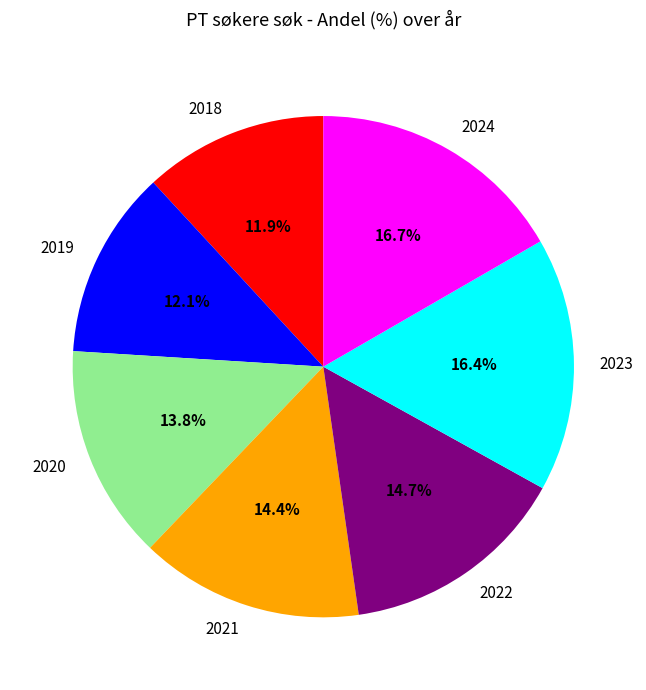

Count the number of slices in the pie.

7